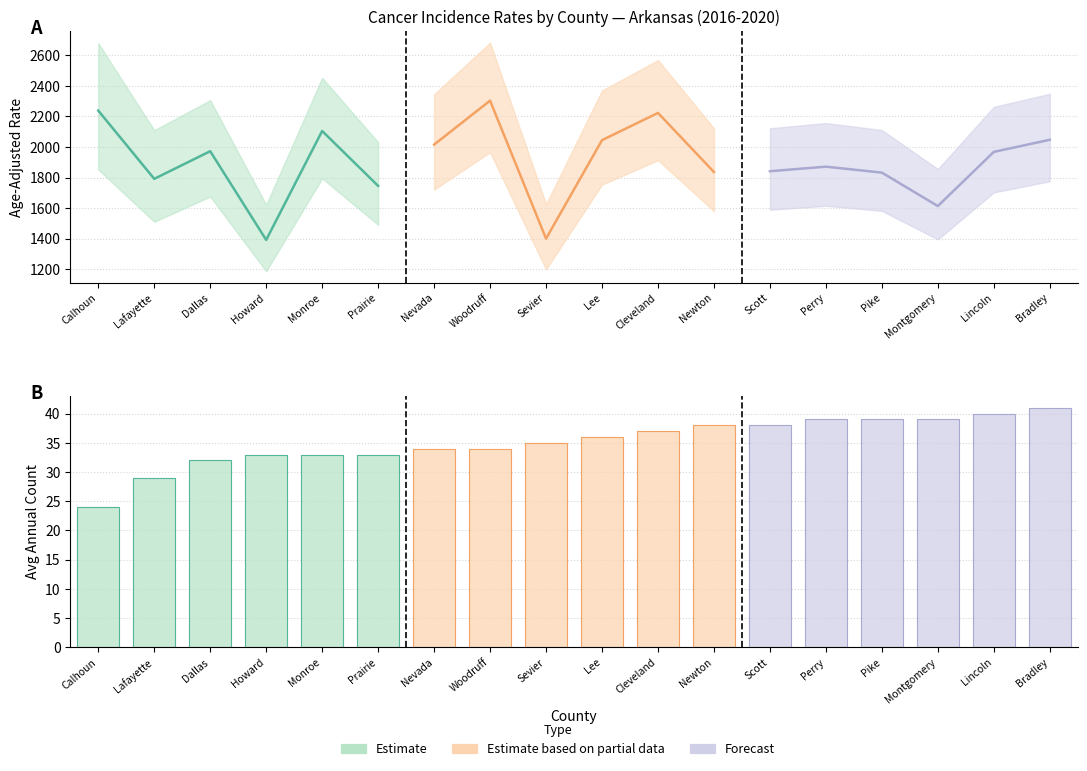

What is the maximum value for Estimate based on partial data?

38